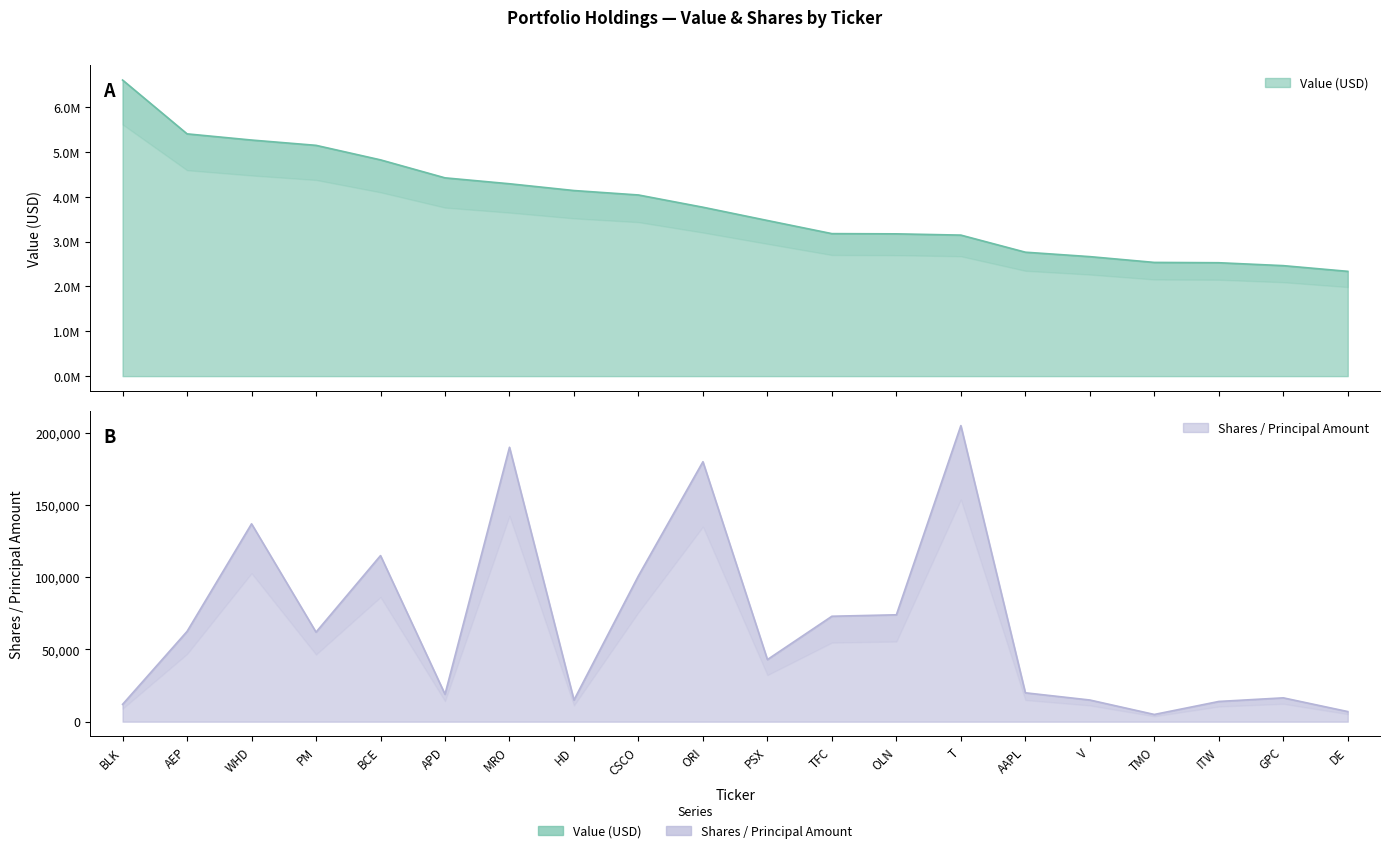

The value of Shares or principal amount at GPC is 4611. True or false?

False